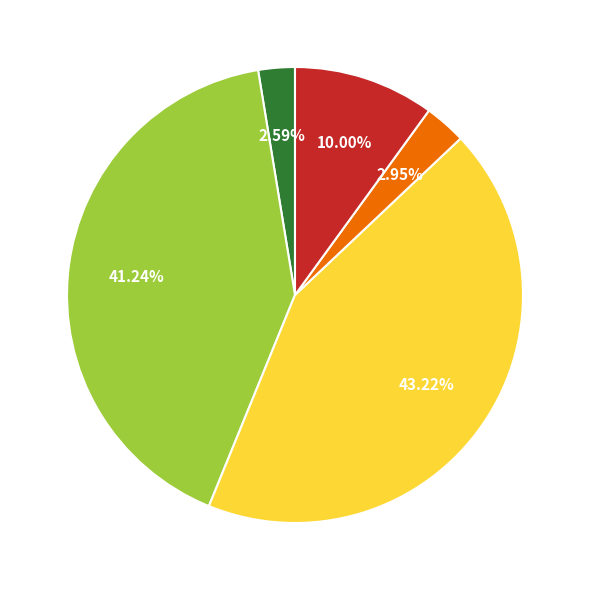

Does any single category account for the majority?

No